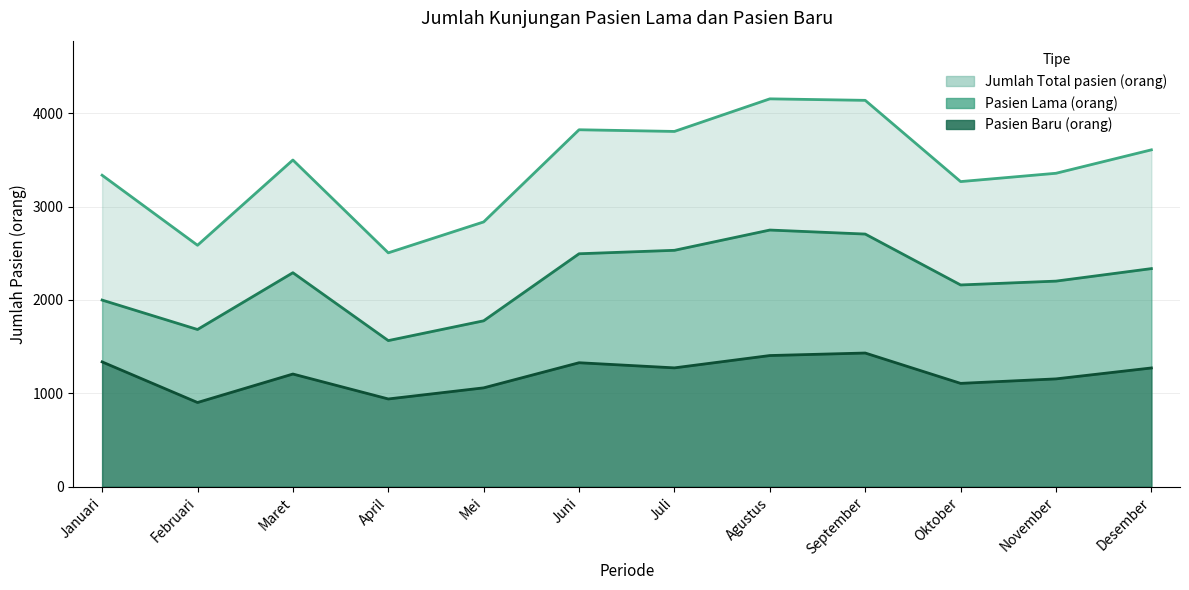

Count the number of data series in this chart.

3